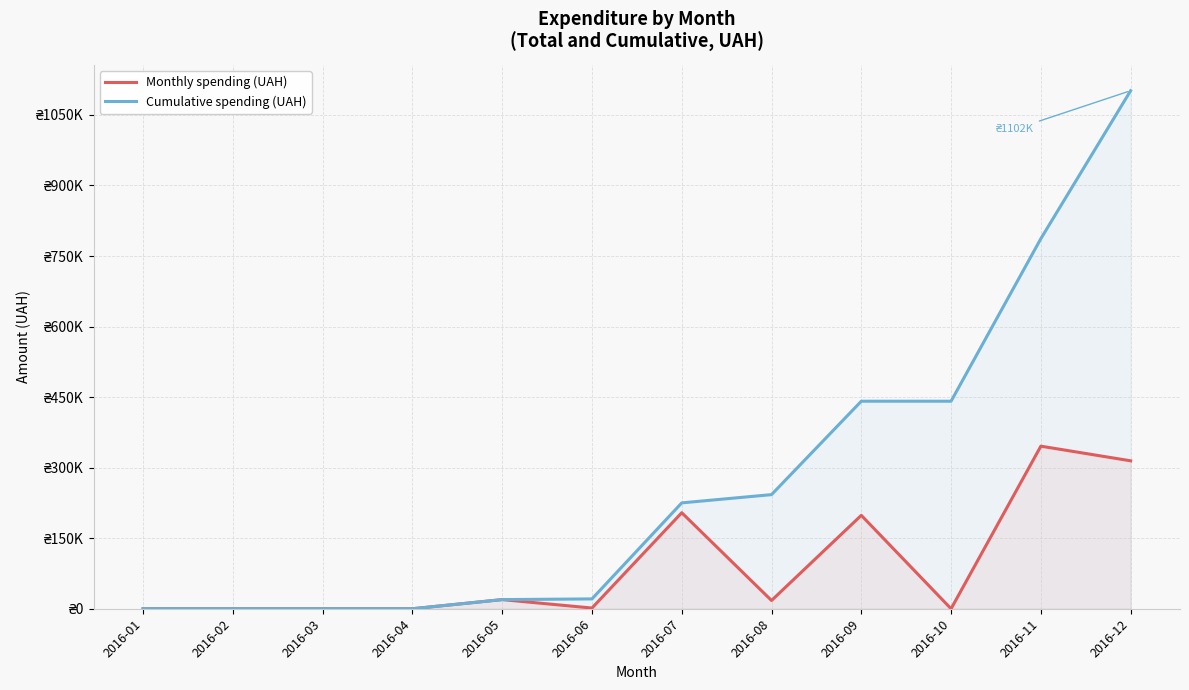

Is it true that Cumulative spending (UAH) equals 13200.8 at 2016-06?

False